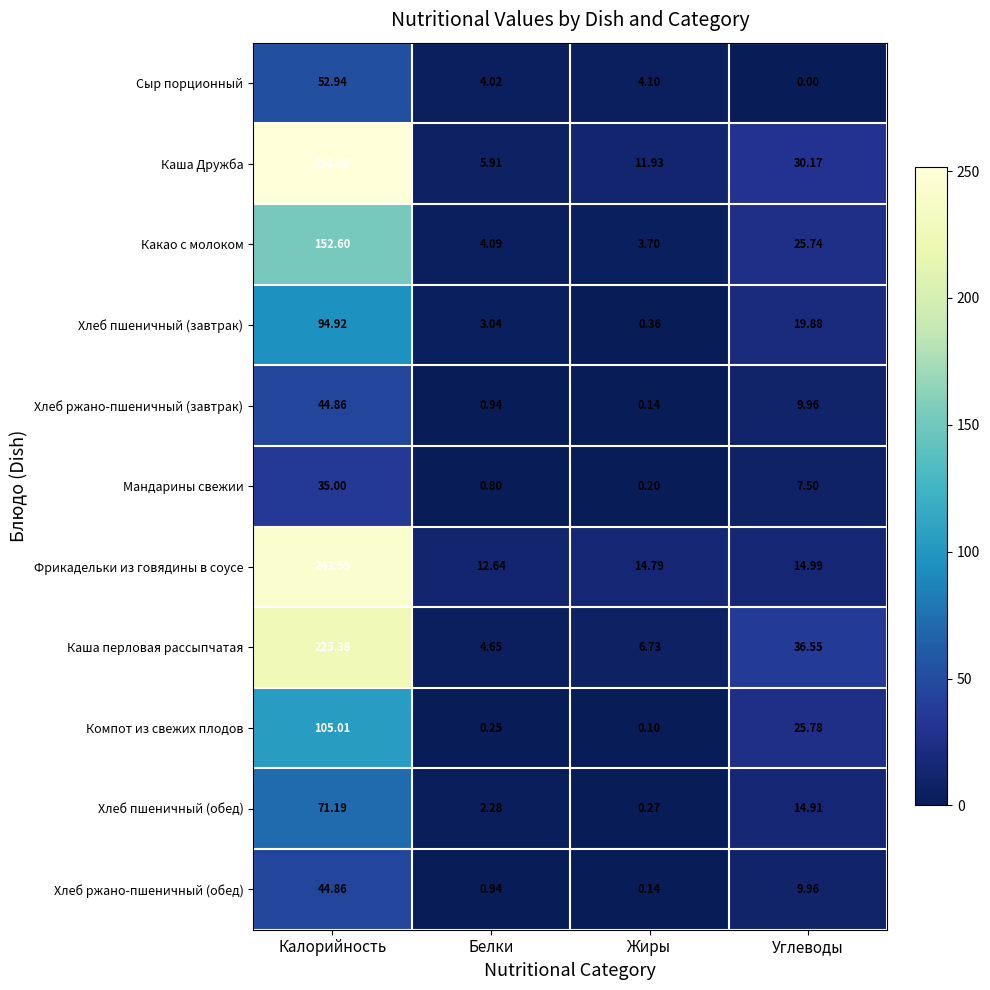

Which label corresponds to the largest value in the chart?

Калорийность